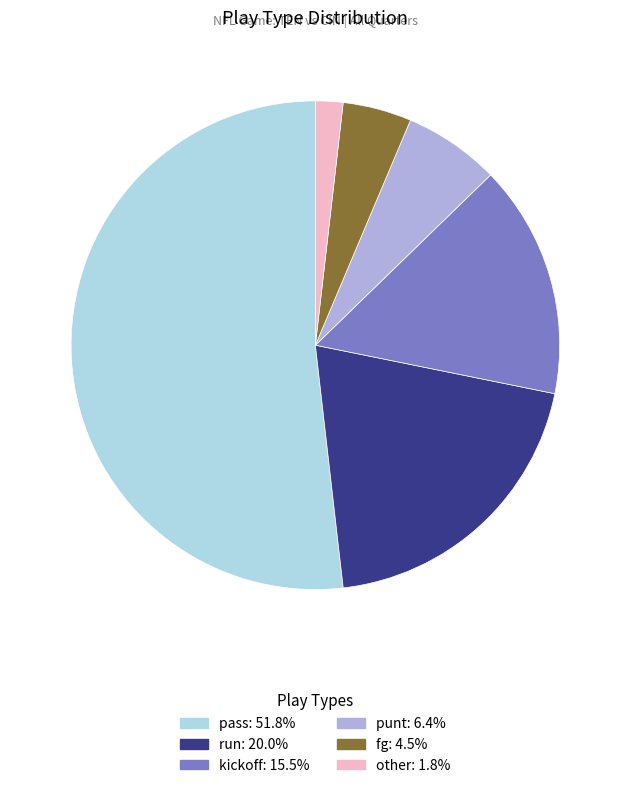

Count the number of slices in the pie.

6